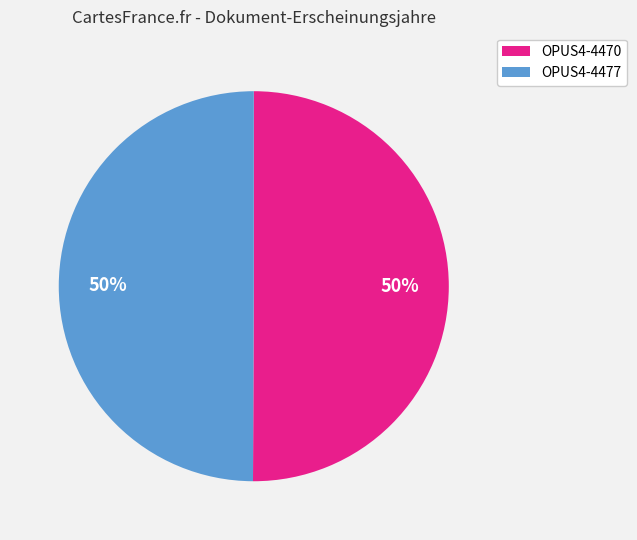

How many slices are in this pie chart?

2